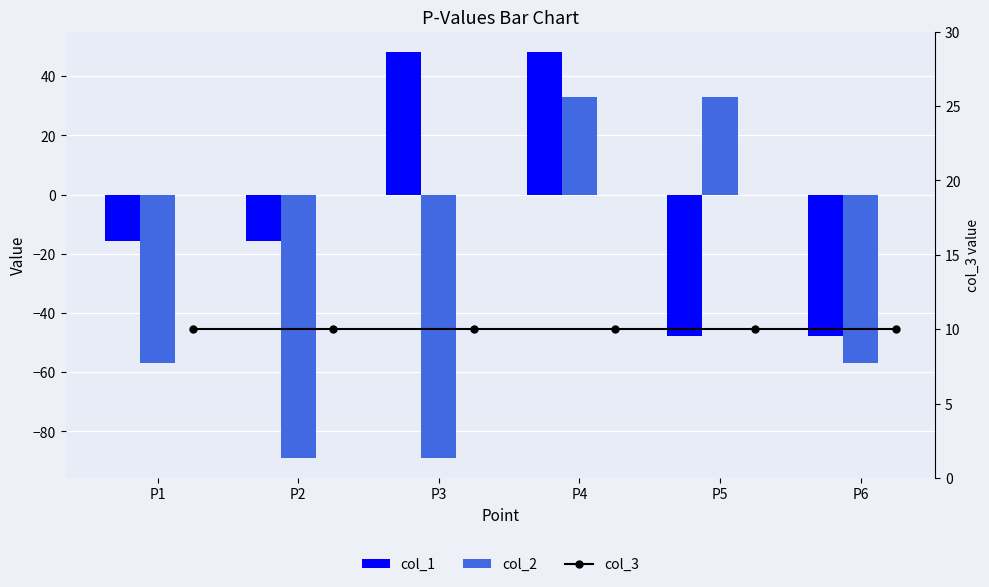

The value of col_3 at P1 is 10.0. True or false?

True